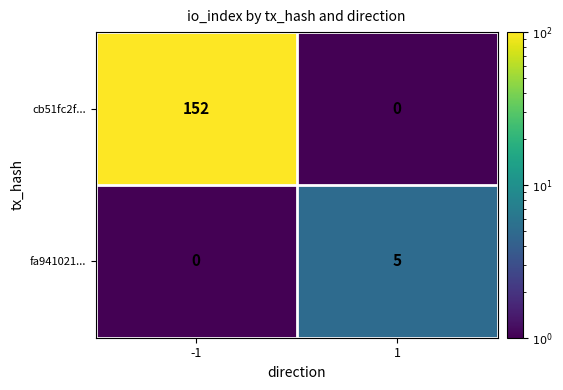

What is the minimum value shown in the chart?

0